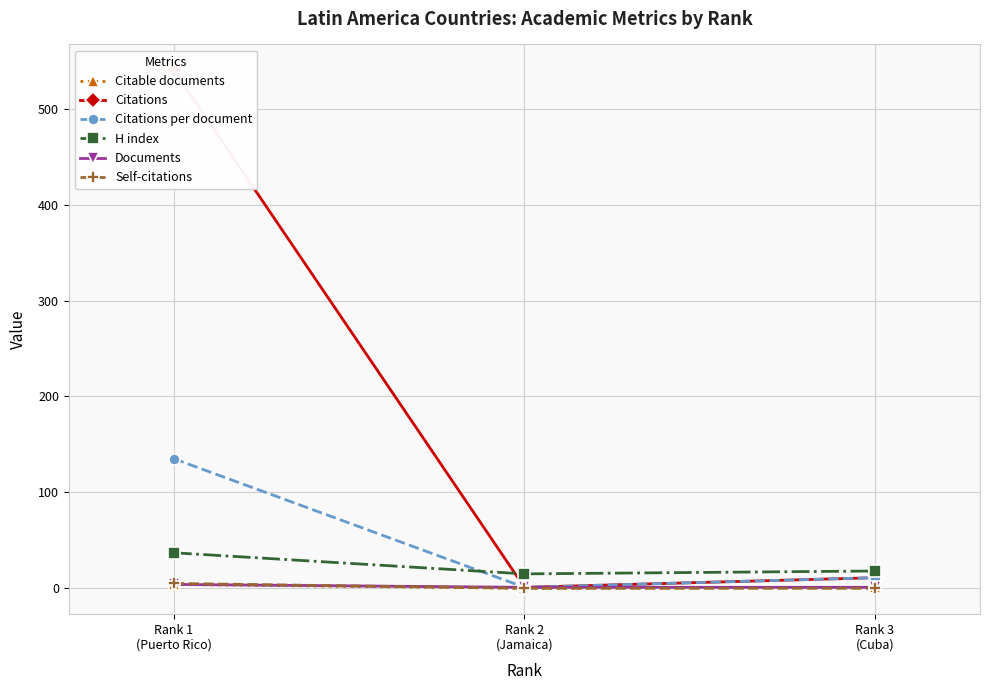

What is the sum of all Self-citations values?

5